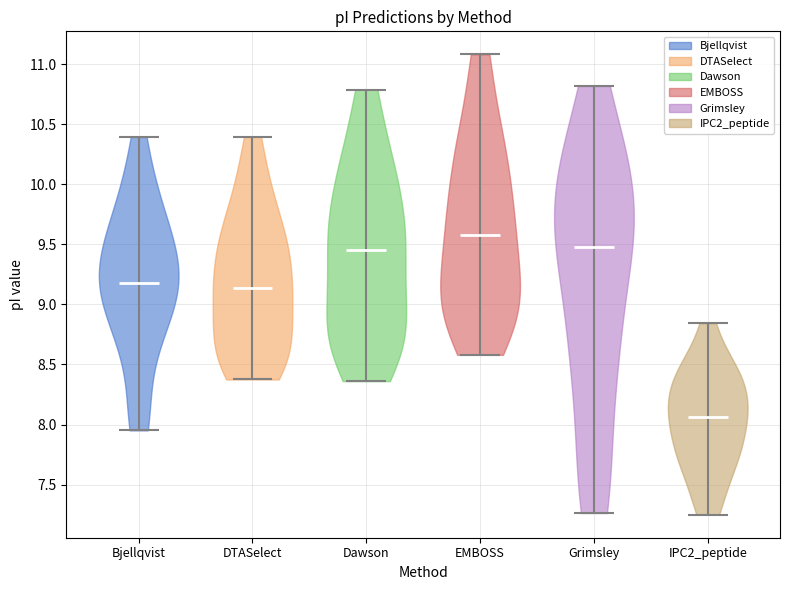

What is the lowest point the violin for IPC2_peptide reaches on the y-axis? The values are not printed on the chart, so give them approximately, as read against the axis.

7.25